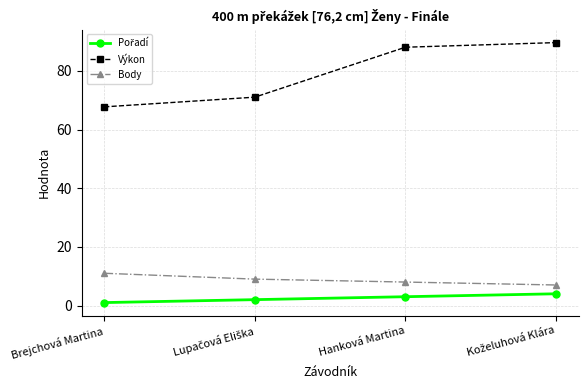

What is the label of the 2nd point from the right?

Hanková Martina